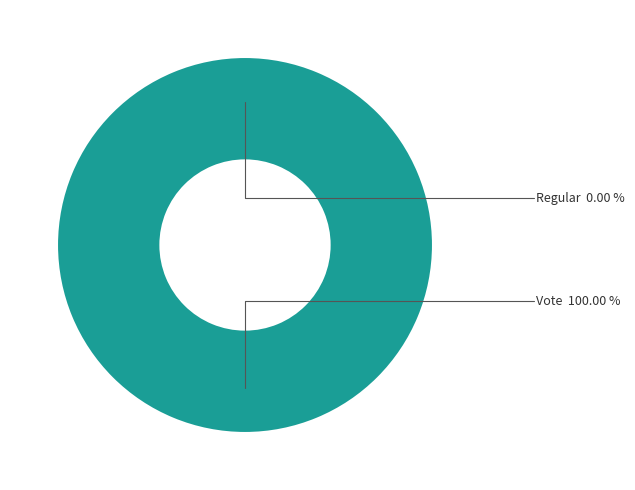

Count the number of slices in the pie.

2